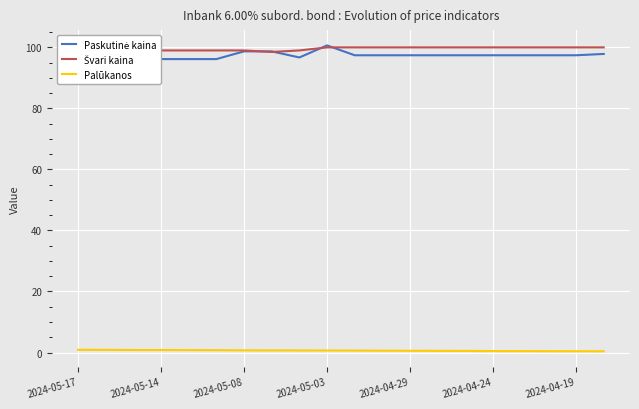

What position from the left is 2024-04-24?

6